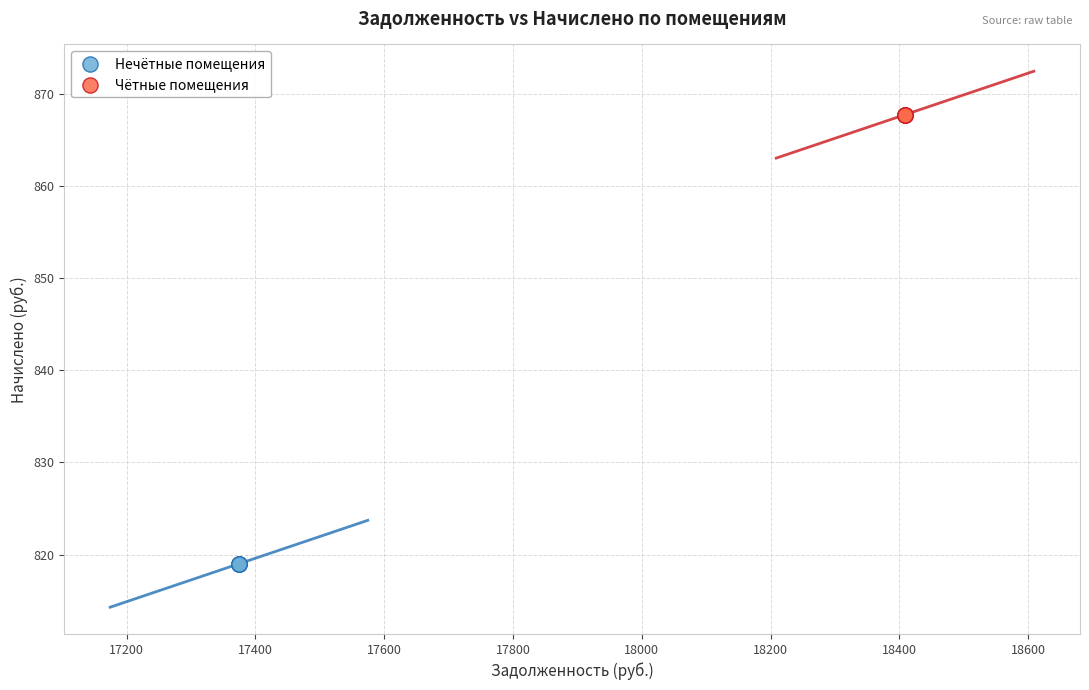

Which series reaches the maximum Y coordinate?

Чётные помещения